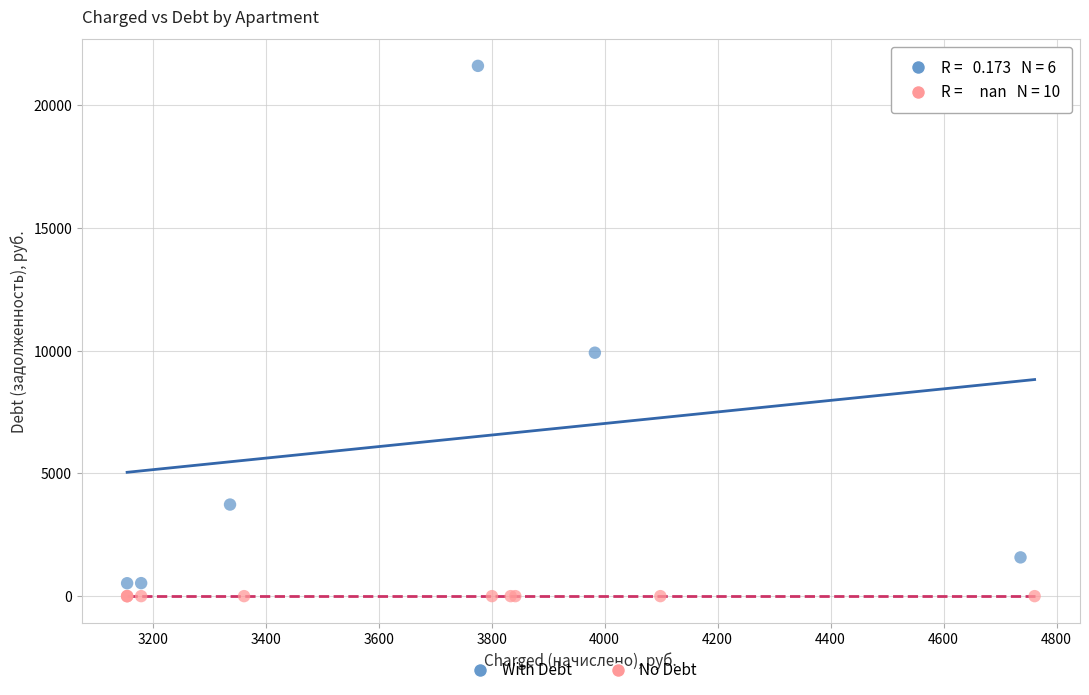

What are all the series names shown in the legend?

With Debt, No Debt